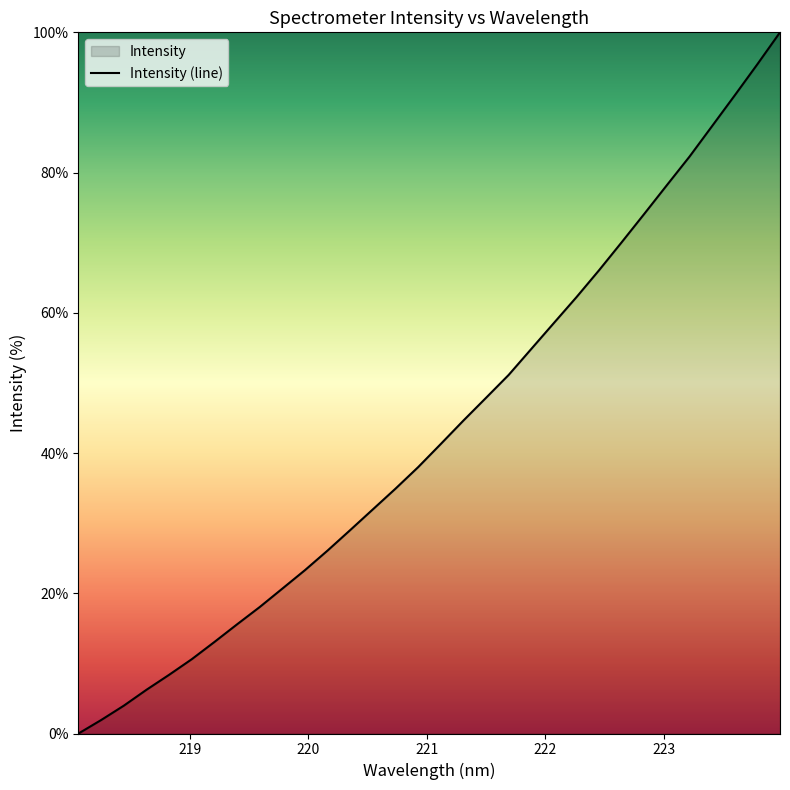

Does the chart display data point markers on the line(s)?

No